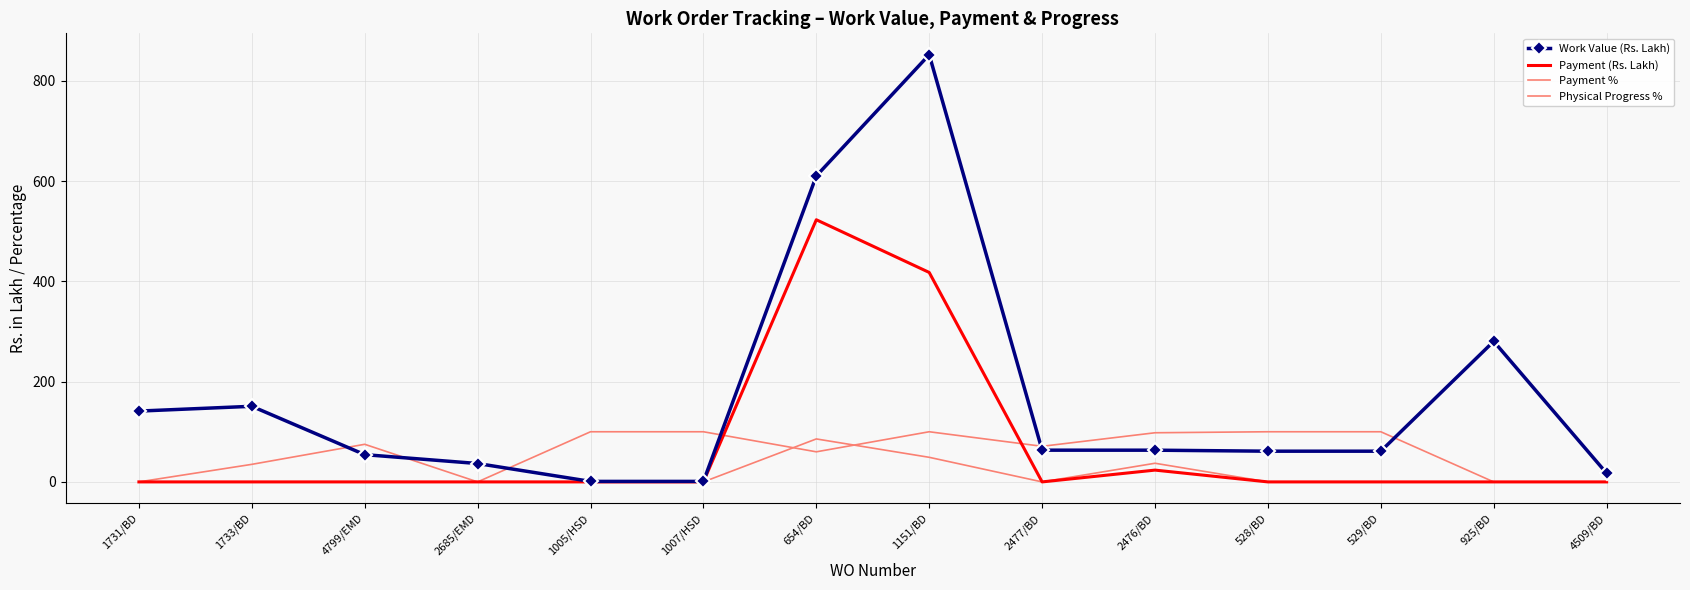

What position from the right is 925/BD?

2